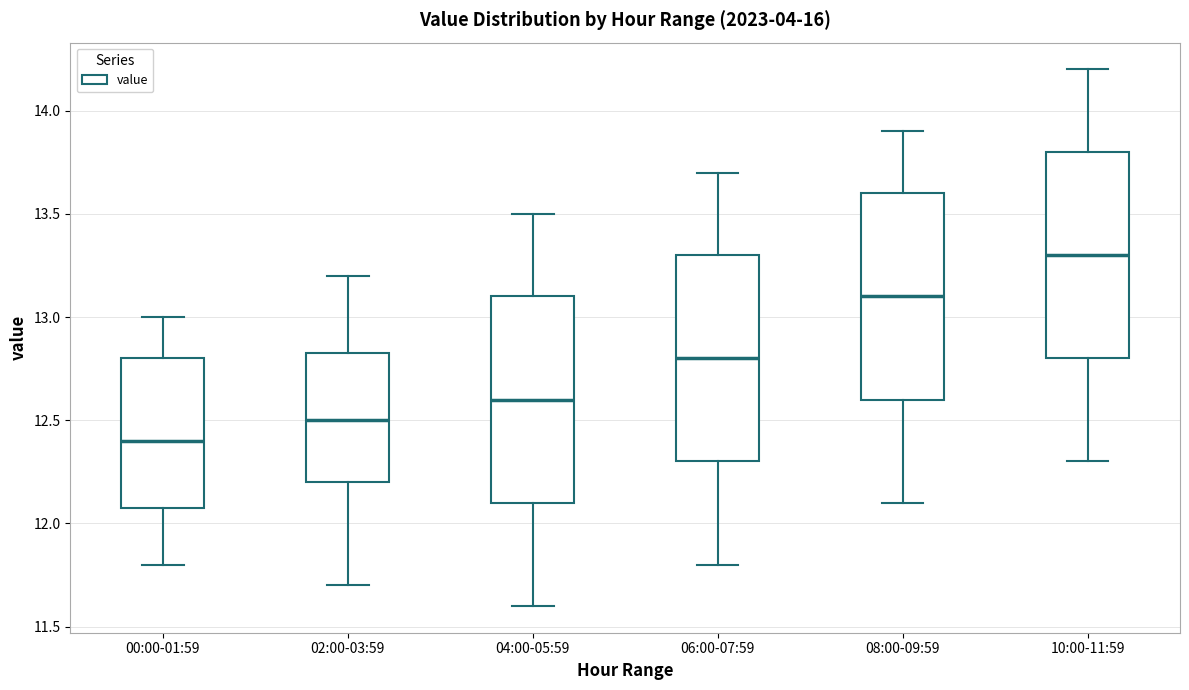

Which box has the lowest median line?

00:00-01:59